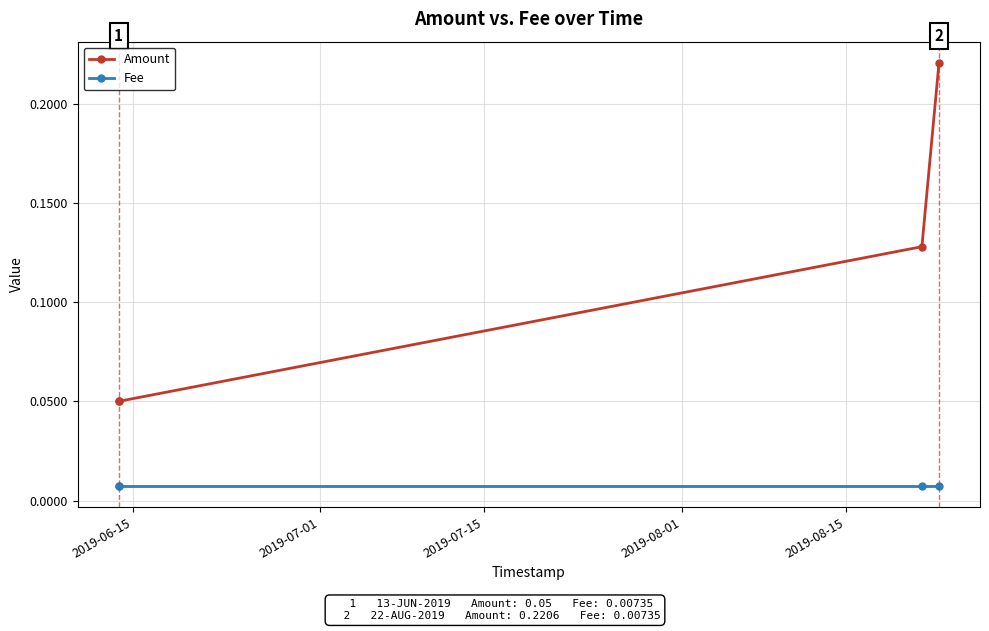

What is the difference between the maximum and minimum values in the Amount series?

0.2